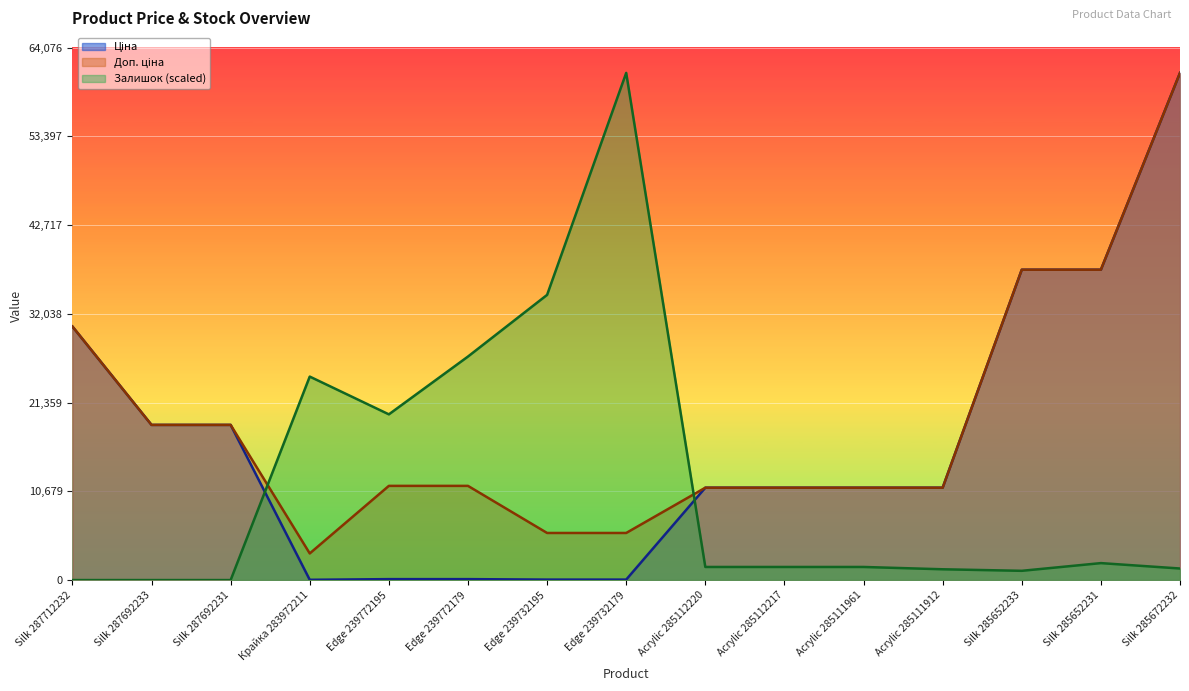

At which label does Залишок reach its minimum?

Silk 287712232